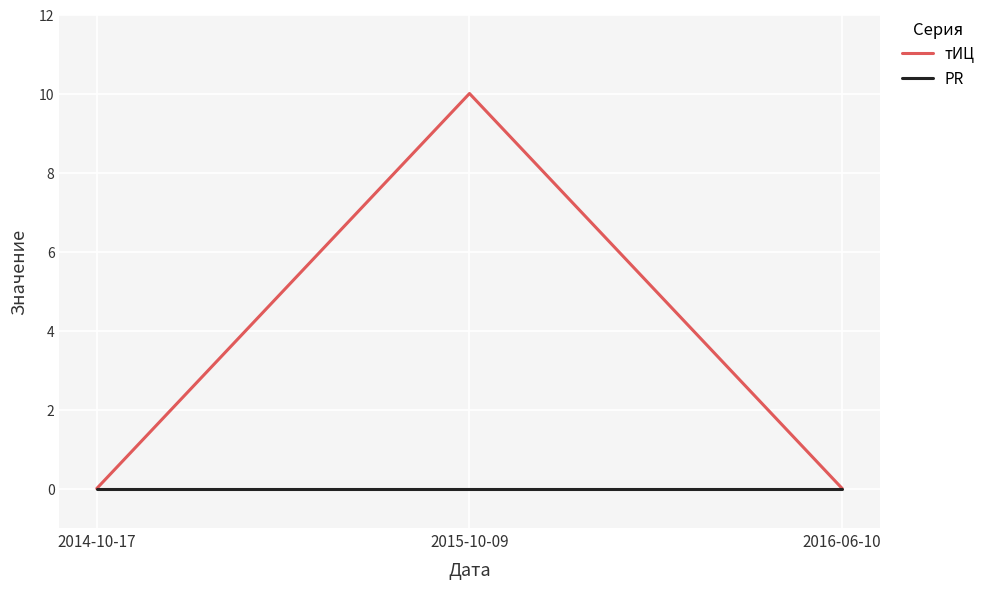

How many lines are shown in the chart?

2